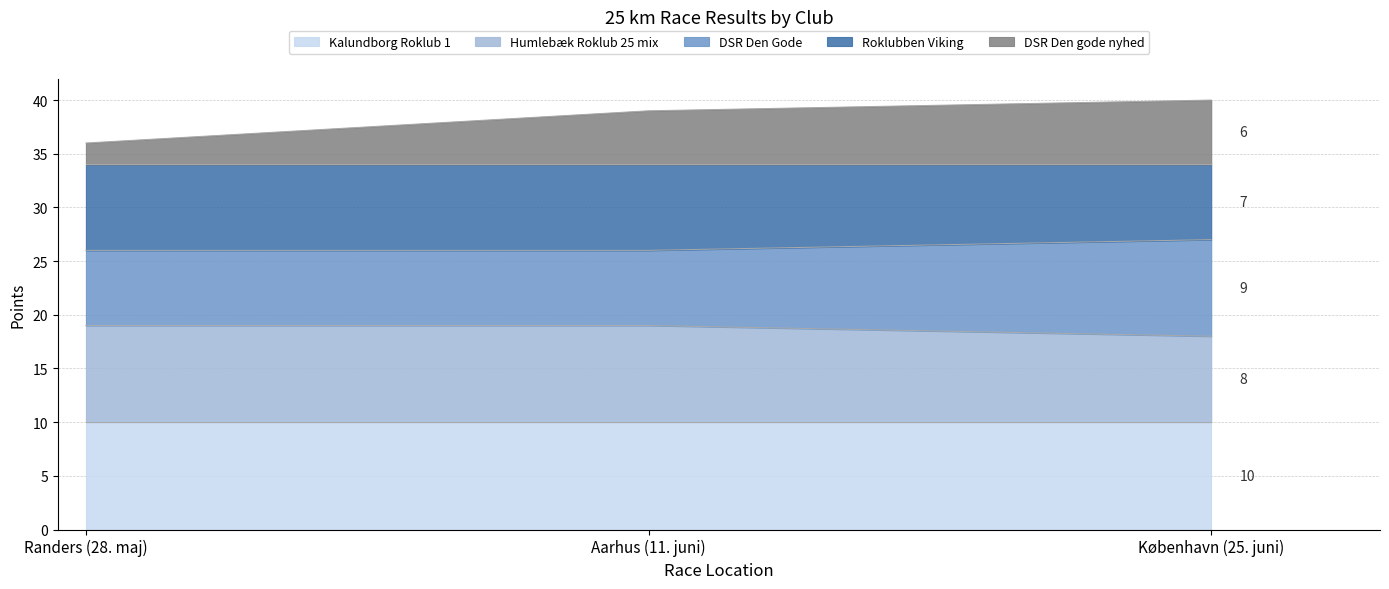

Does the chart display data point markers on the line(s)?

No